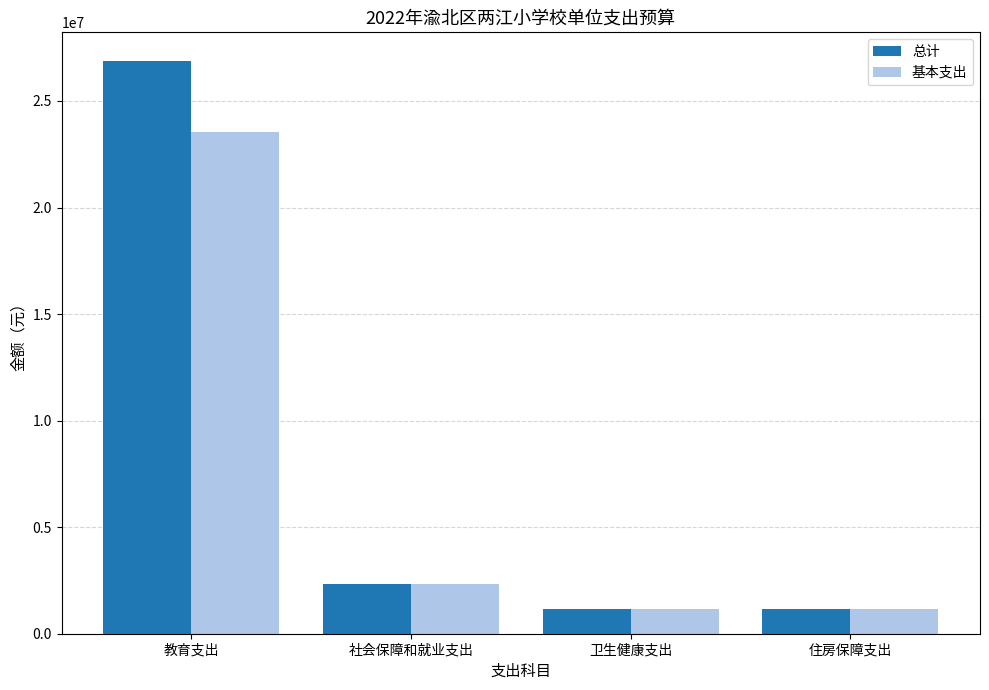

Is the value of 基本支出 at 教育支出 greater than the value of 总计 at 住房保障支出?

Yes